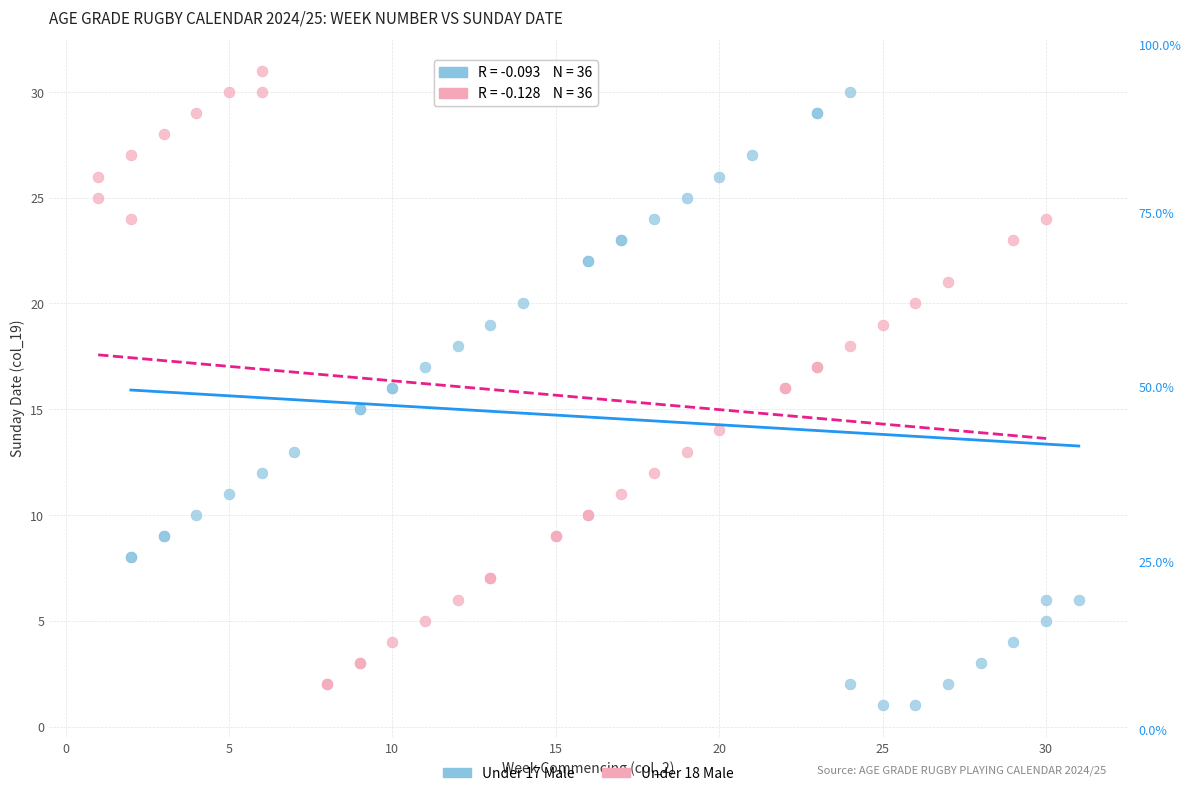

What are all the series names shown in the legend?

Under 17 Male, Under 18 Male